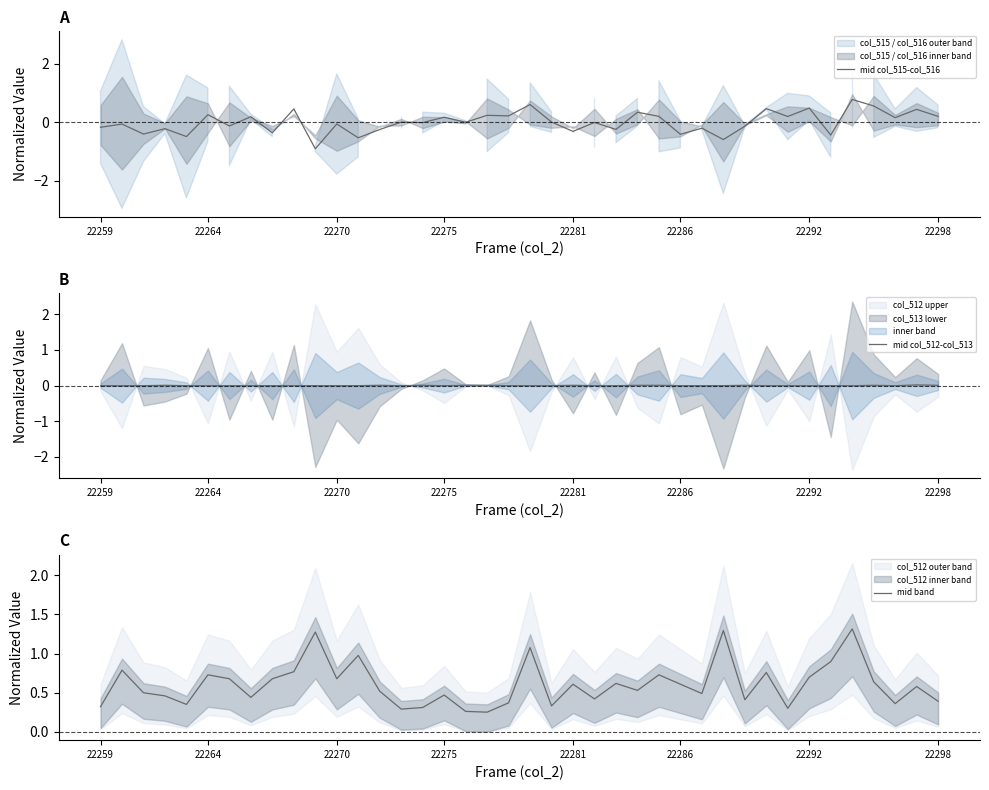

What position from the right is 30?

10